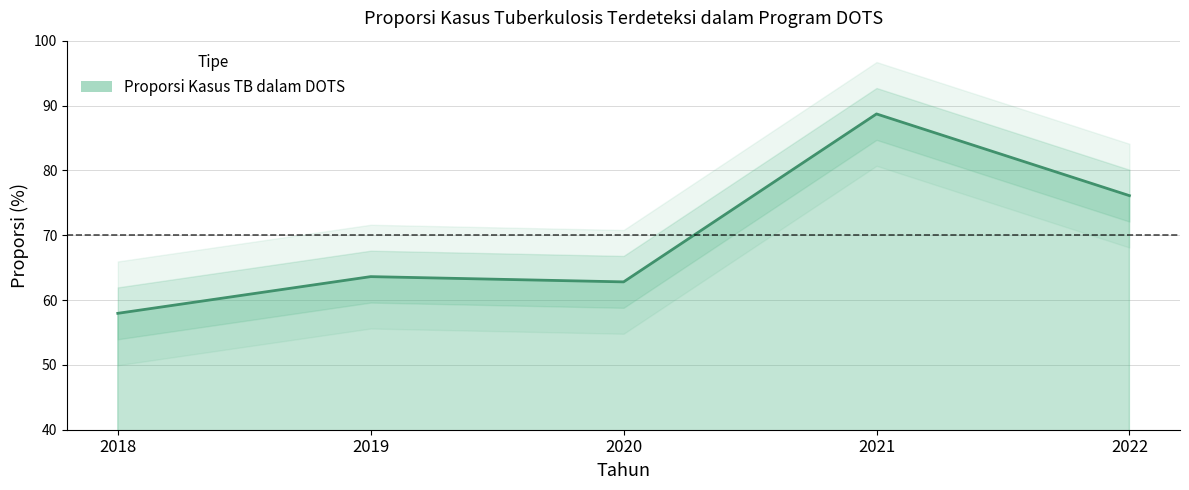

How many lines are shown in the chart?

1